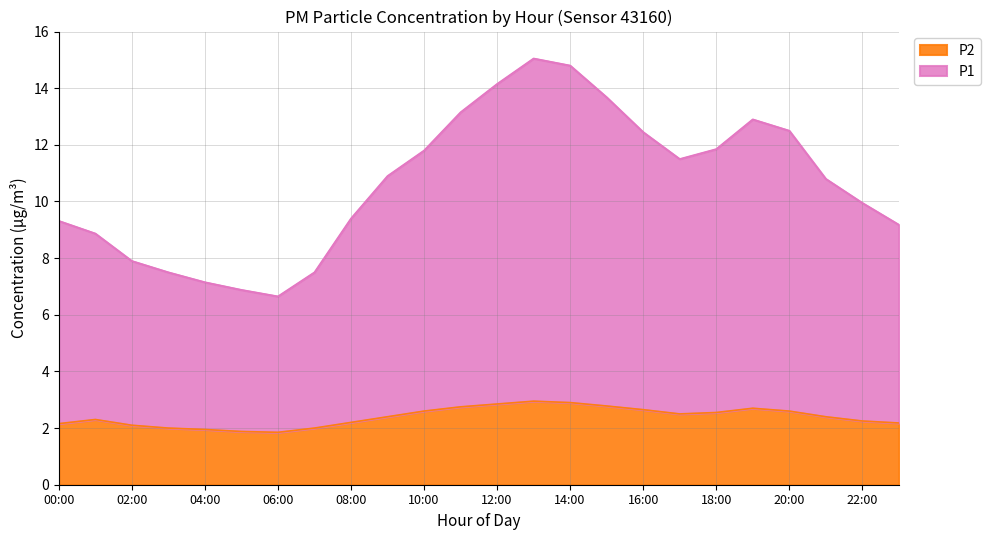

Which series has the largest total across all categories?

P1